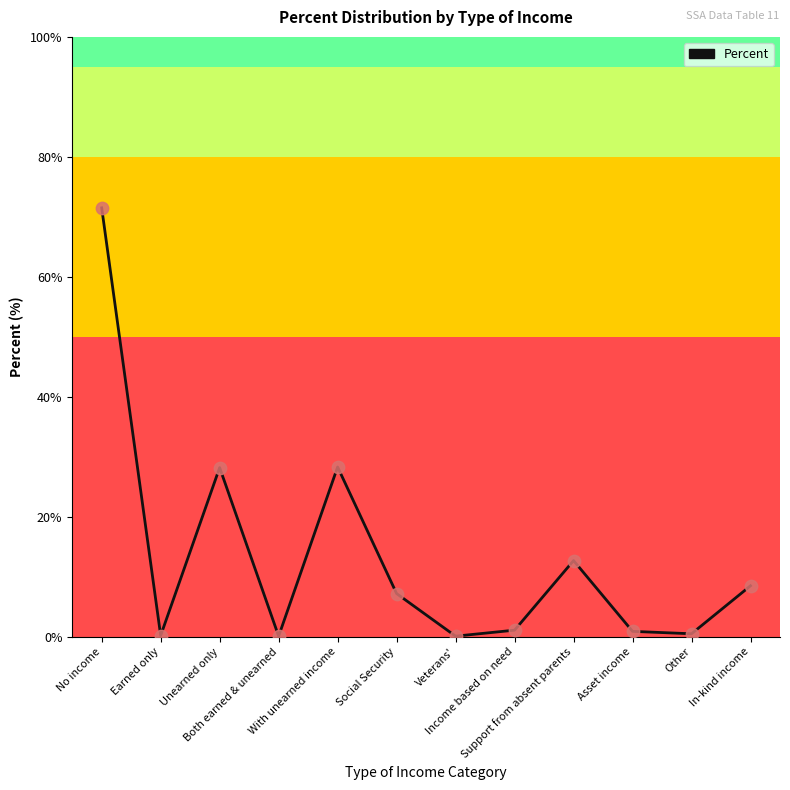

What is the change in value from No income to Veterans'?

-71.4